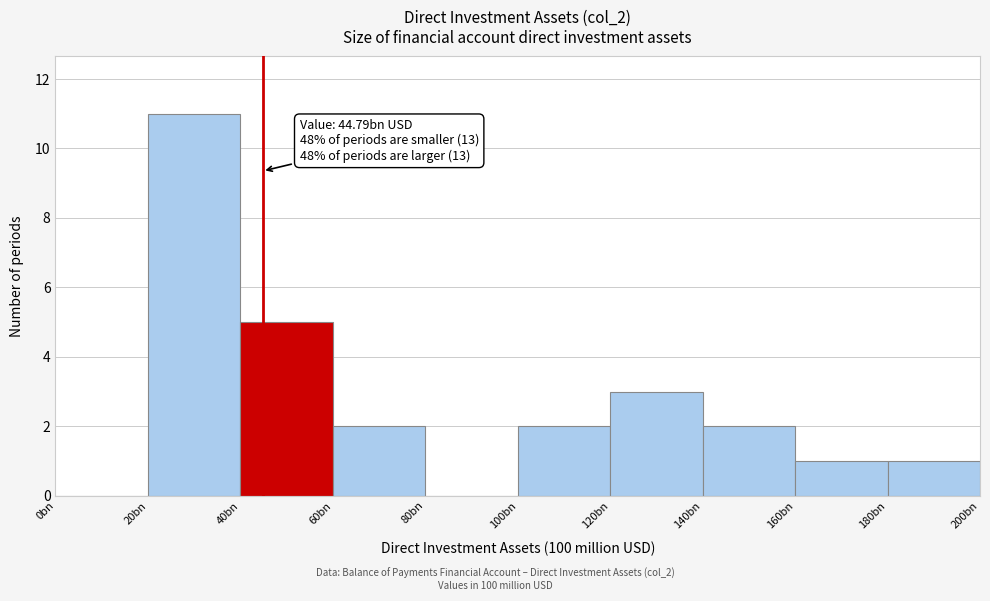

Reading left to right, list all the values displayed in this chart.

0bn=0	20bn=11	40bn=5	60bn=2	80bn=0	100bn=2	120bn=3	140bn=2	160bn=1	180bn=1